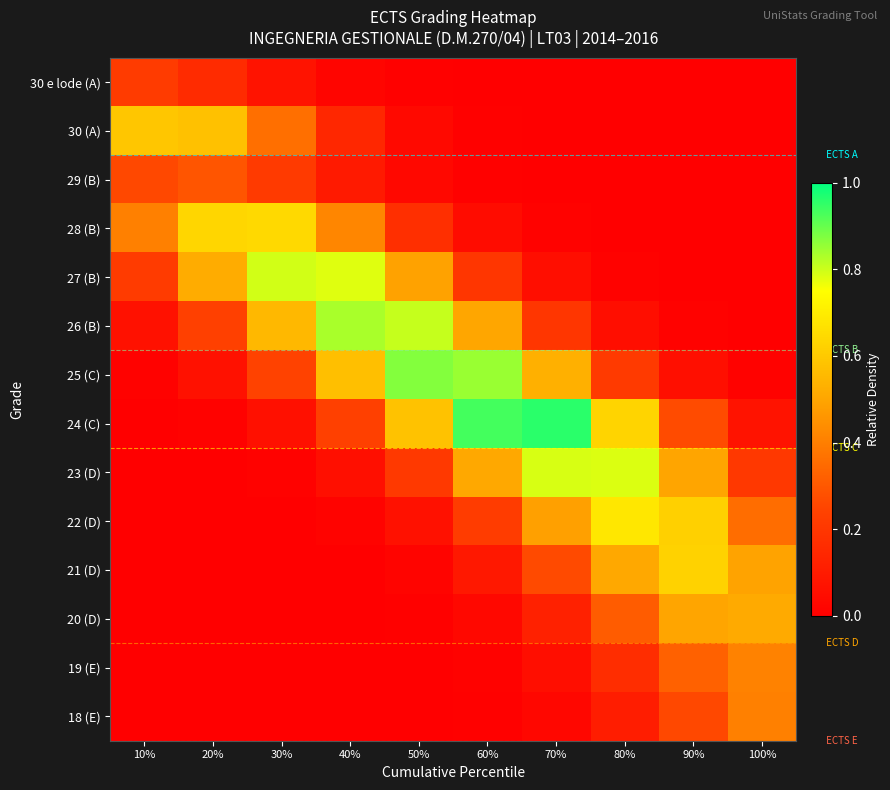

Which has a higher value, 100% or 10%?

10%